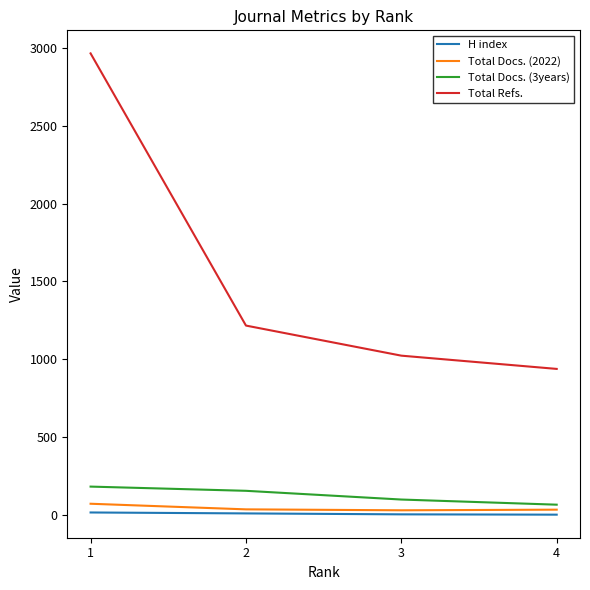

The value of Total Refs. at 2 is 1217. True or false?

True